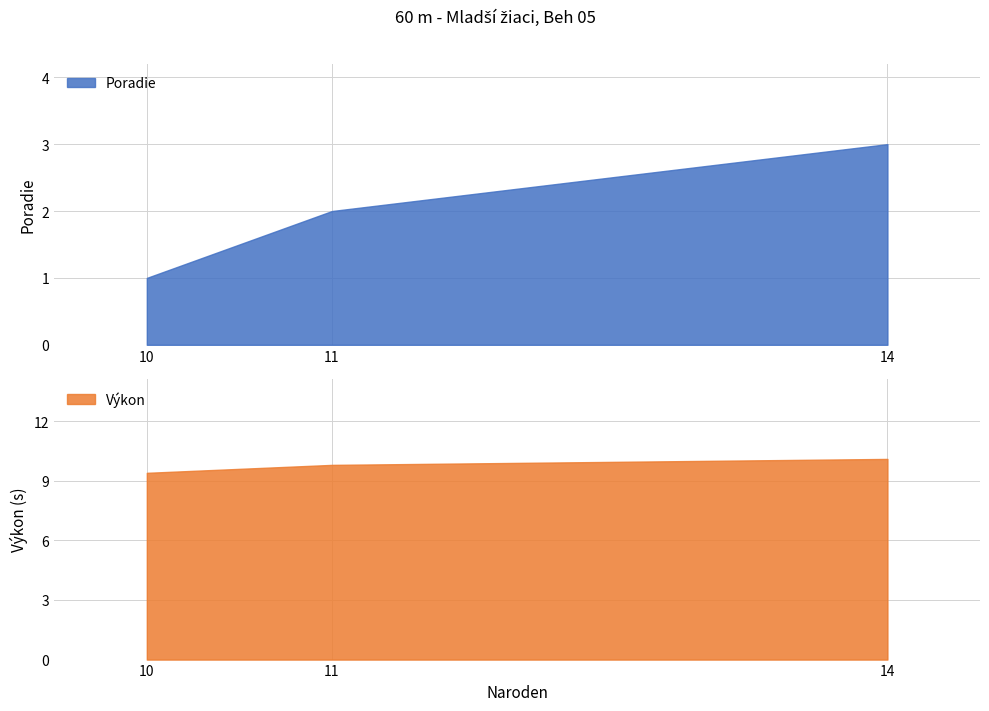

Which category has the highest value in the Výkon series?

14